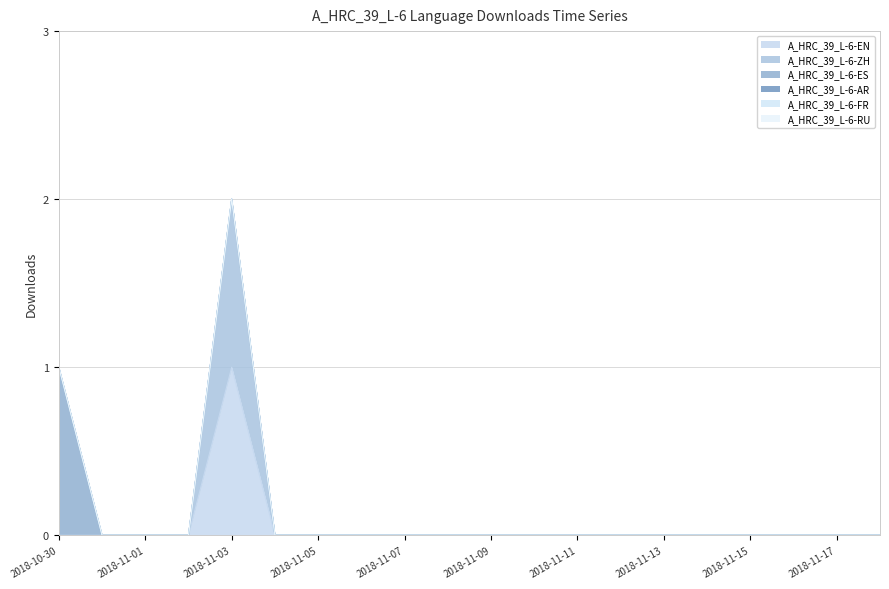

What is the sum of all A_HRC_39_L-6-ZH values?

1